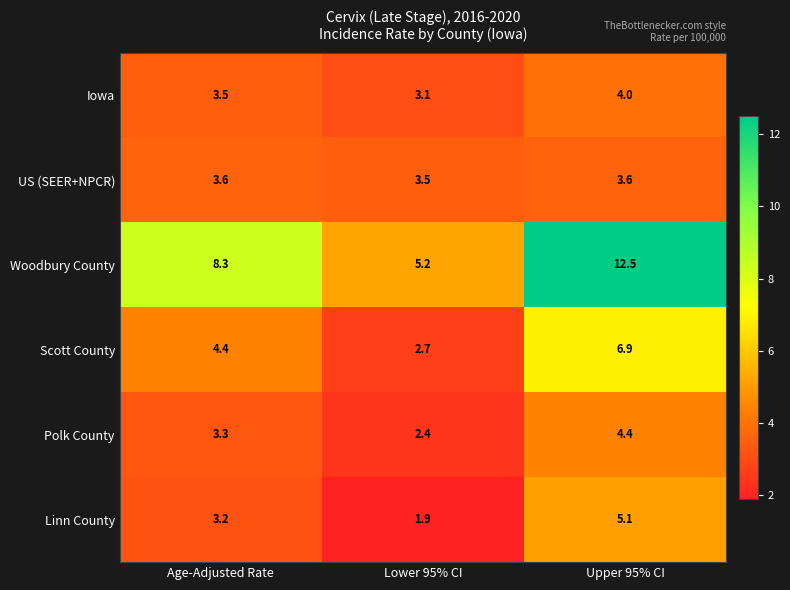

How many data points in Polk County are above 3?

2